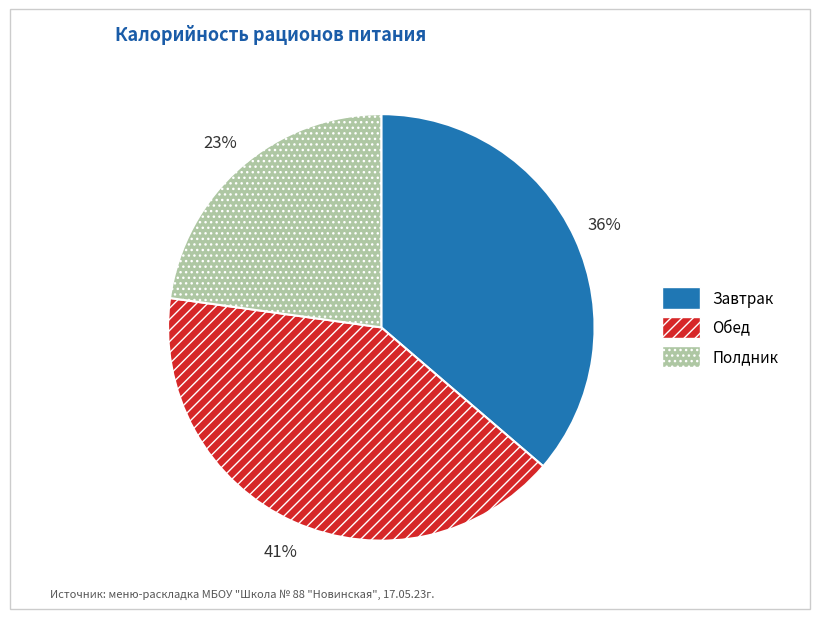

Is there any slice that represents more than half of the pie?

No